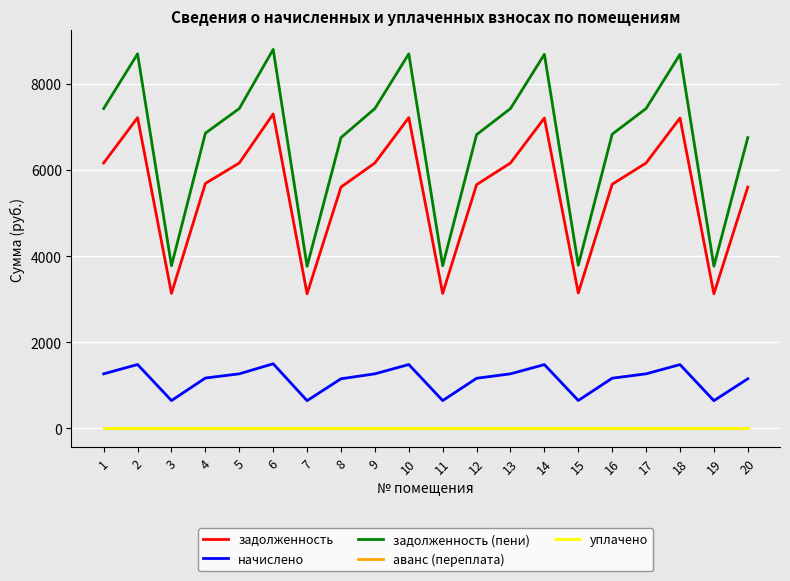

What is the difference between the maximum and second lowest values in the задолженность (пени) series?

5038.4